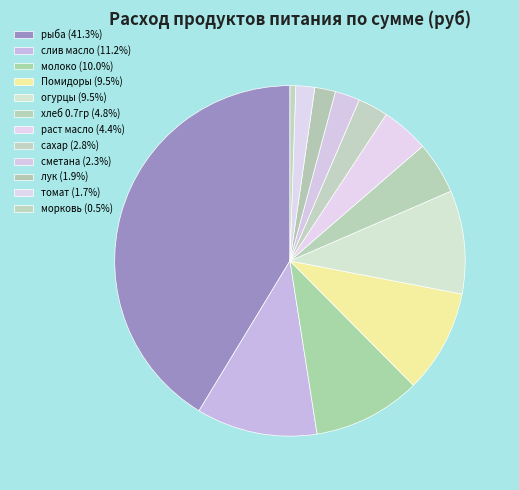

How many slices are in this pie chart?

12